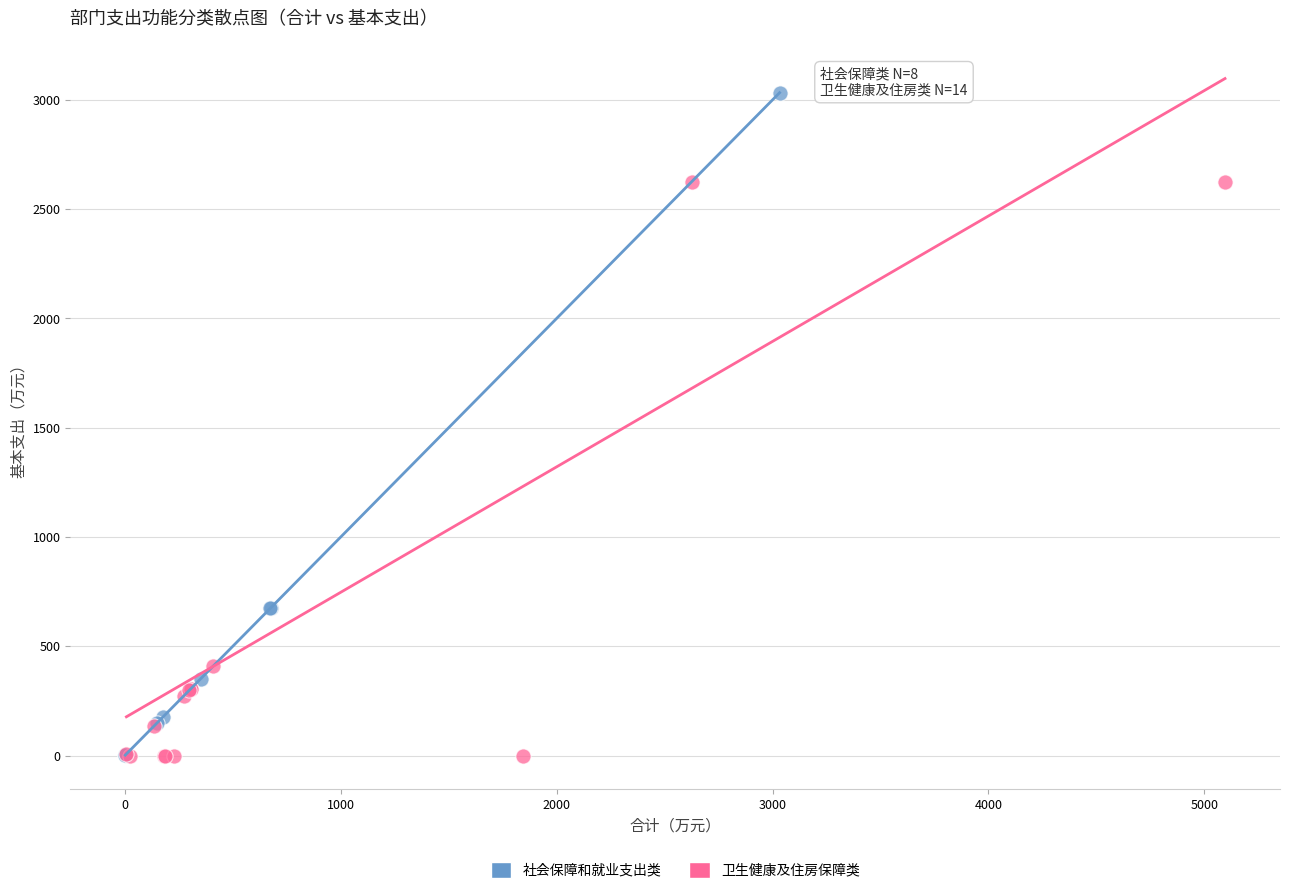

Which series contains the highest Y value?

社会保障和就业支出类